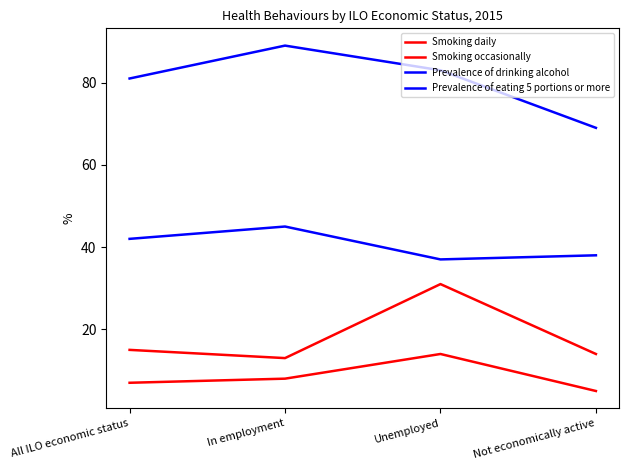

List the series in order of their peak value, highest first.

Prevalence of drinking alcohol, Prevalence of eating 5 portions or more, Smoking daily, Smoking occasionally